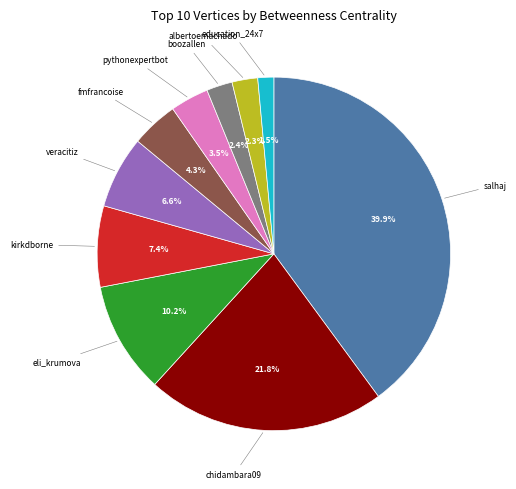

To the nearest percent, what percentage of the pie is kirkdborne?

7%